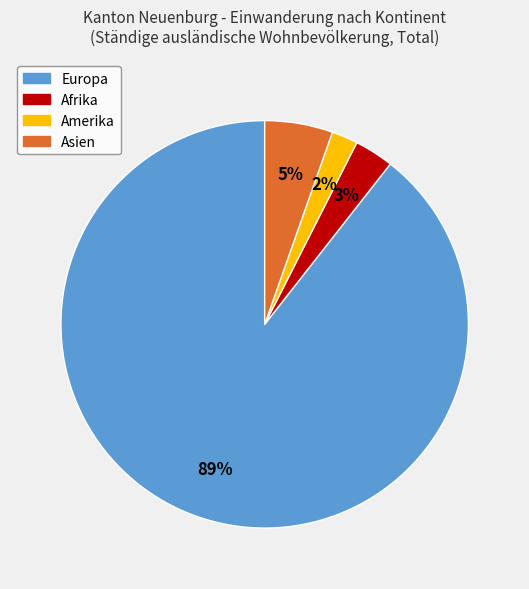

To the nearest percent, what is the average slice percentage?

25%